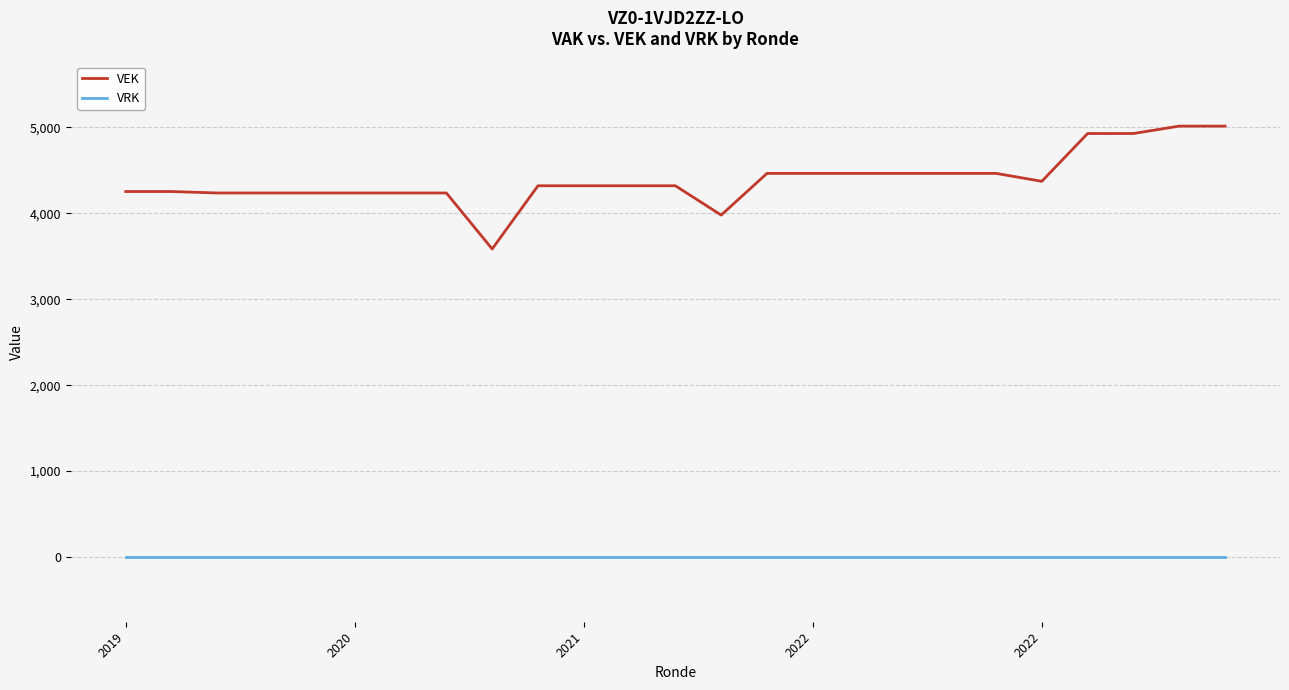

True or false: VRK and VEK cross at least once.

False